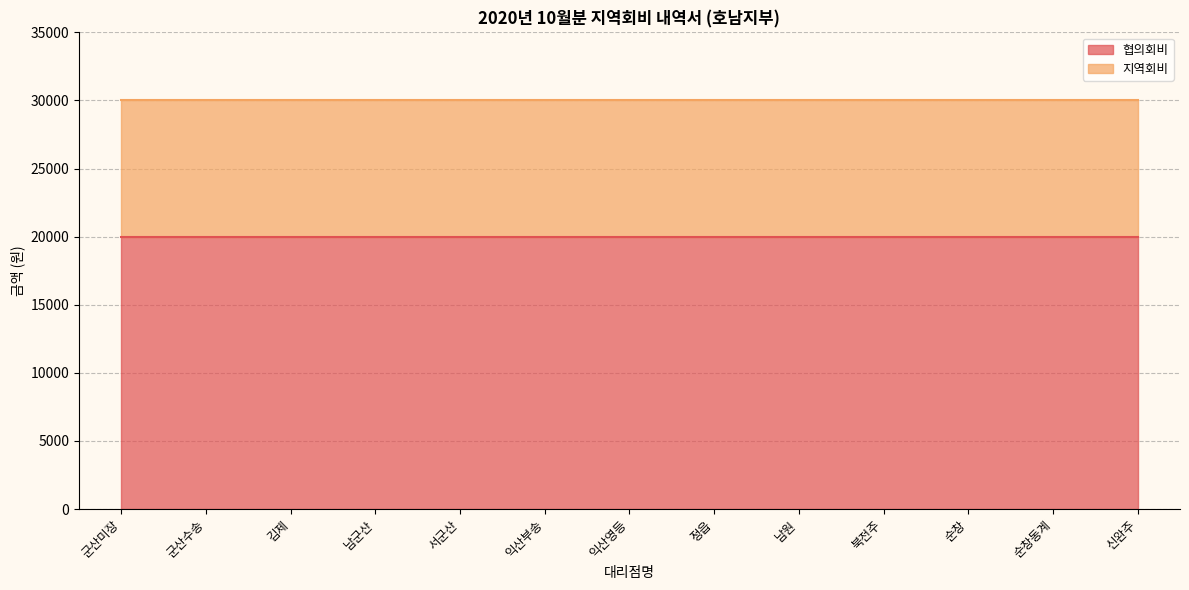

The 지역회비 series shows 2285 at 순창. True or false?

False